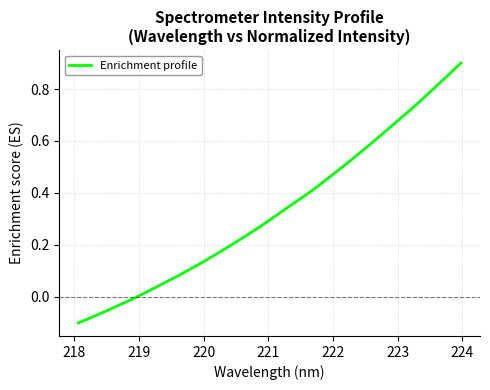

What is the difference between the second highest and minimum values?

1.0